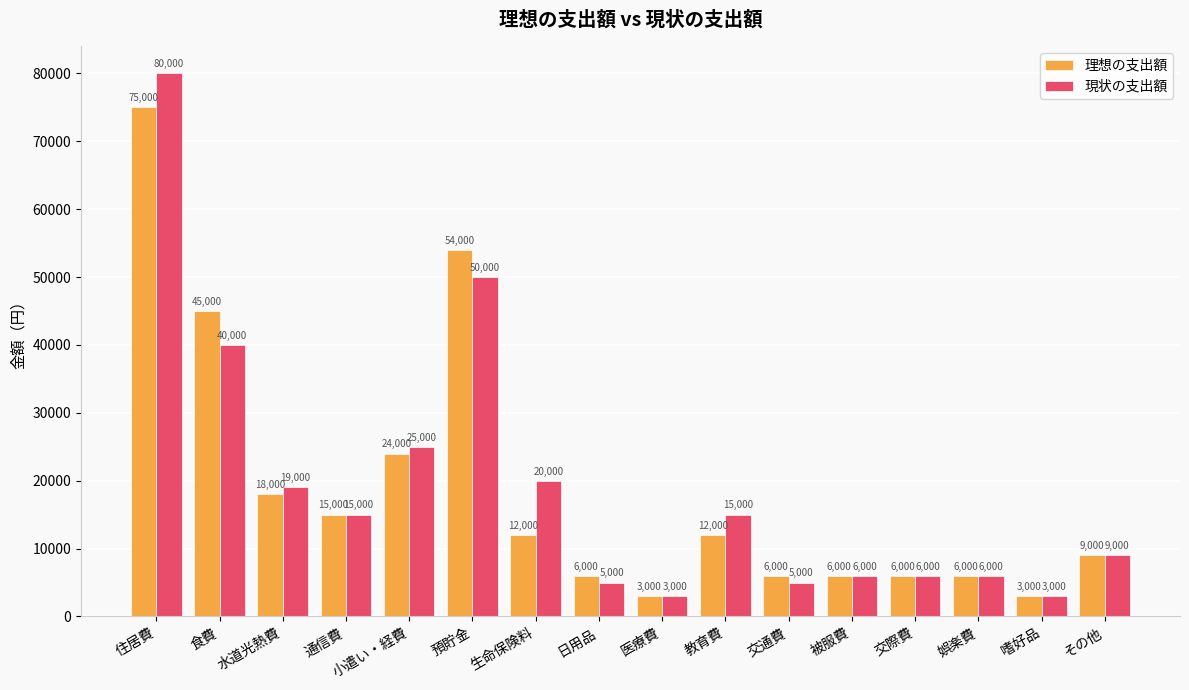

Count the number of categories in the chart.

16